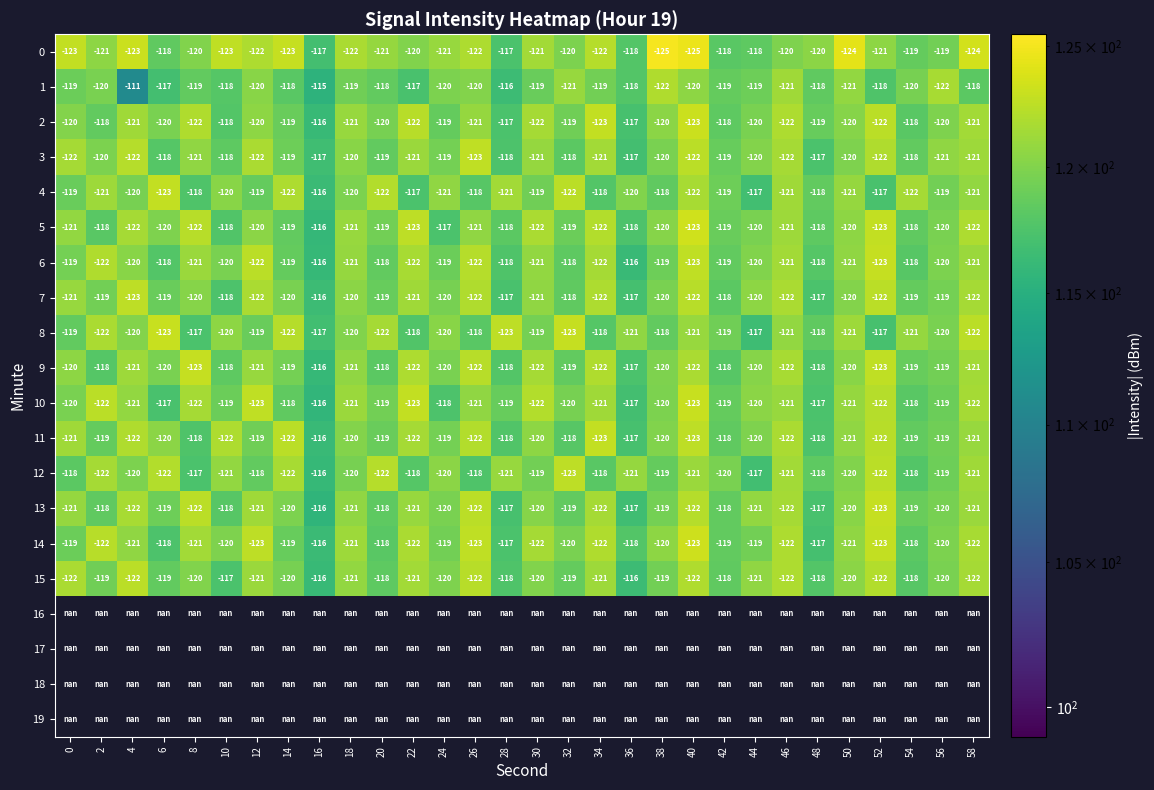

What is the greatest value displayed?

125.1